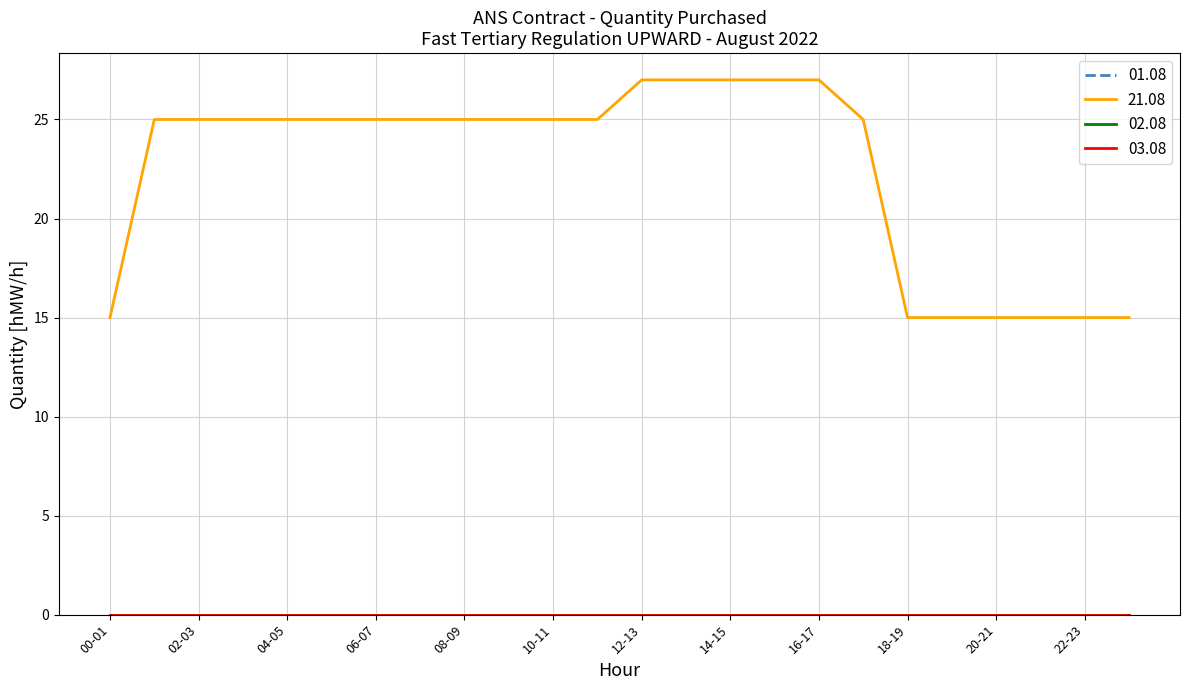

What is the difference between the maximum and minimum values in the 21.08 series?

12